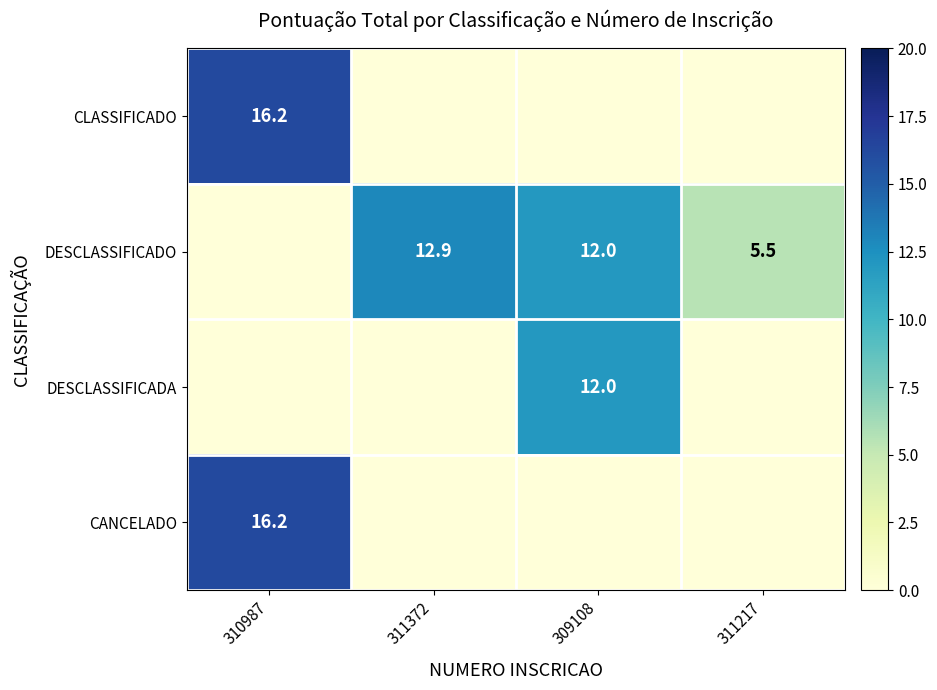

The value of DESCLASSIFICADA at 309108 is 3.3. True or false?

False